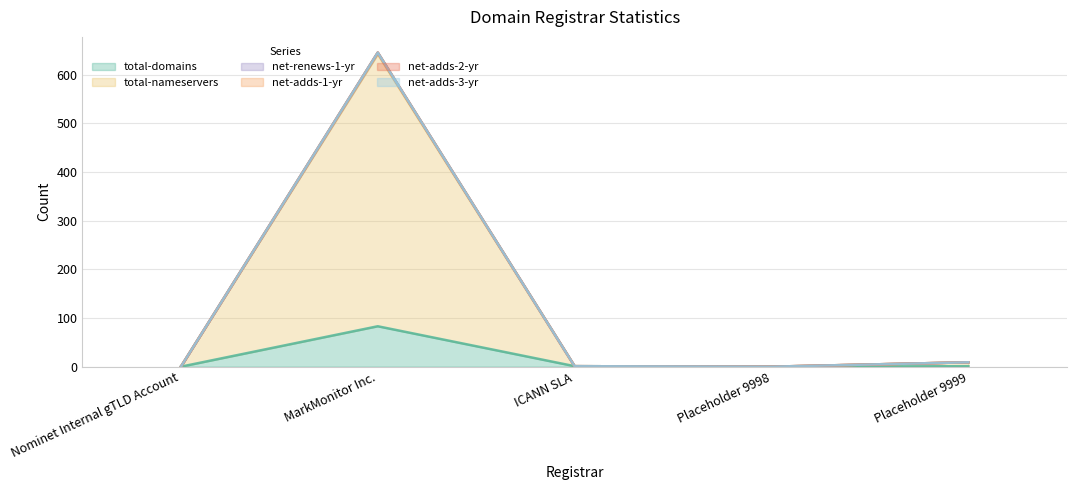

What is the label of the 4th point from the right?

MarkMonitor Inc.